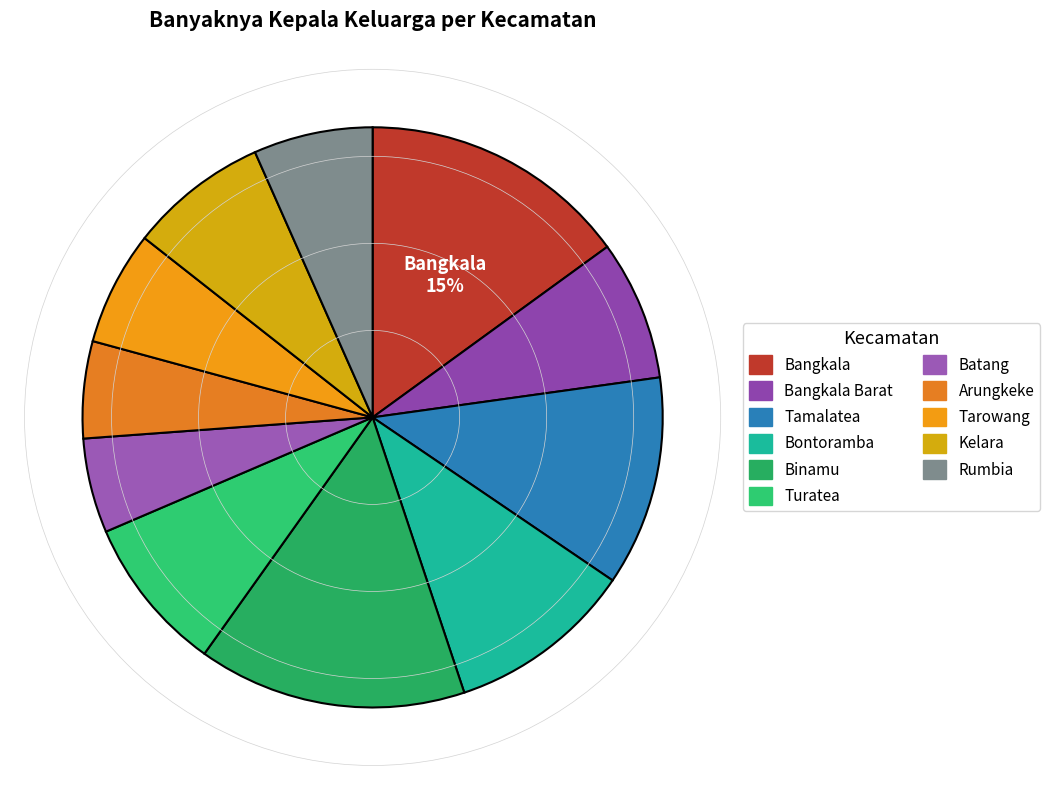

True or false: Kelara accounts for 16% of the total.

False